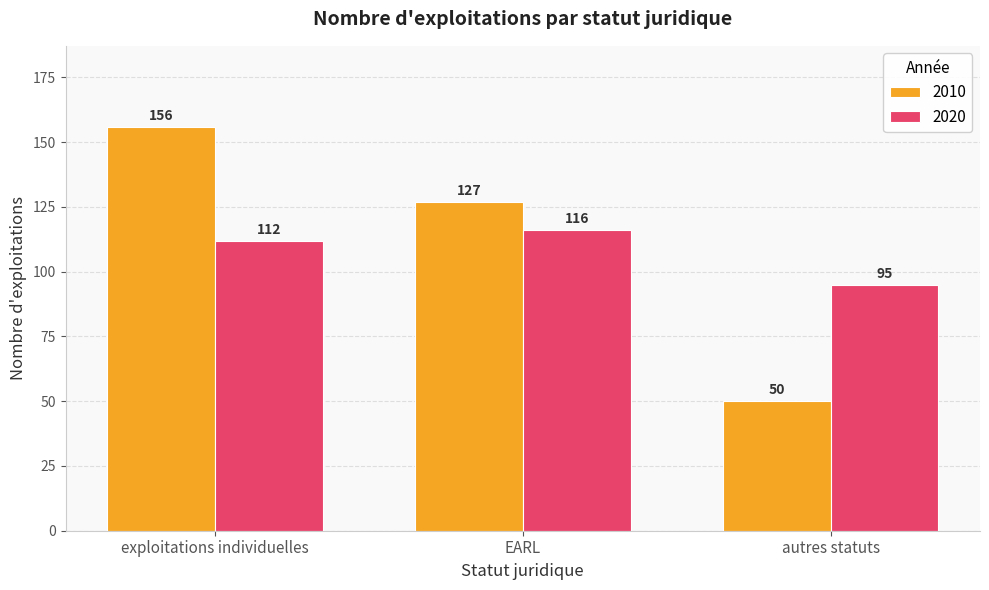

List the labels in order of 2020 value, smallest first.

autres statuts, exploitations individuelles, EARL